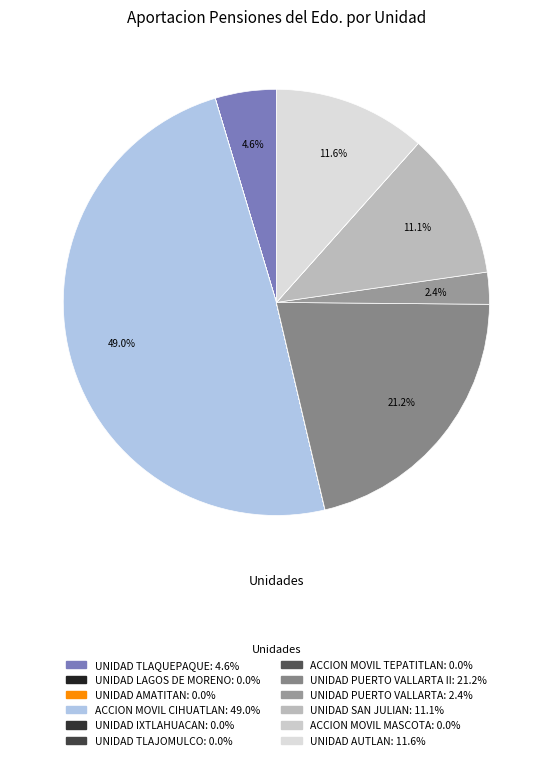

Which category has the smallest portion of the pie?

UNIDAD LAGOS DE MORENO